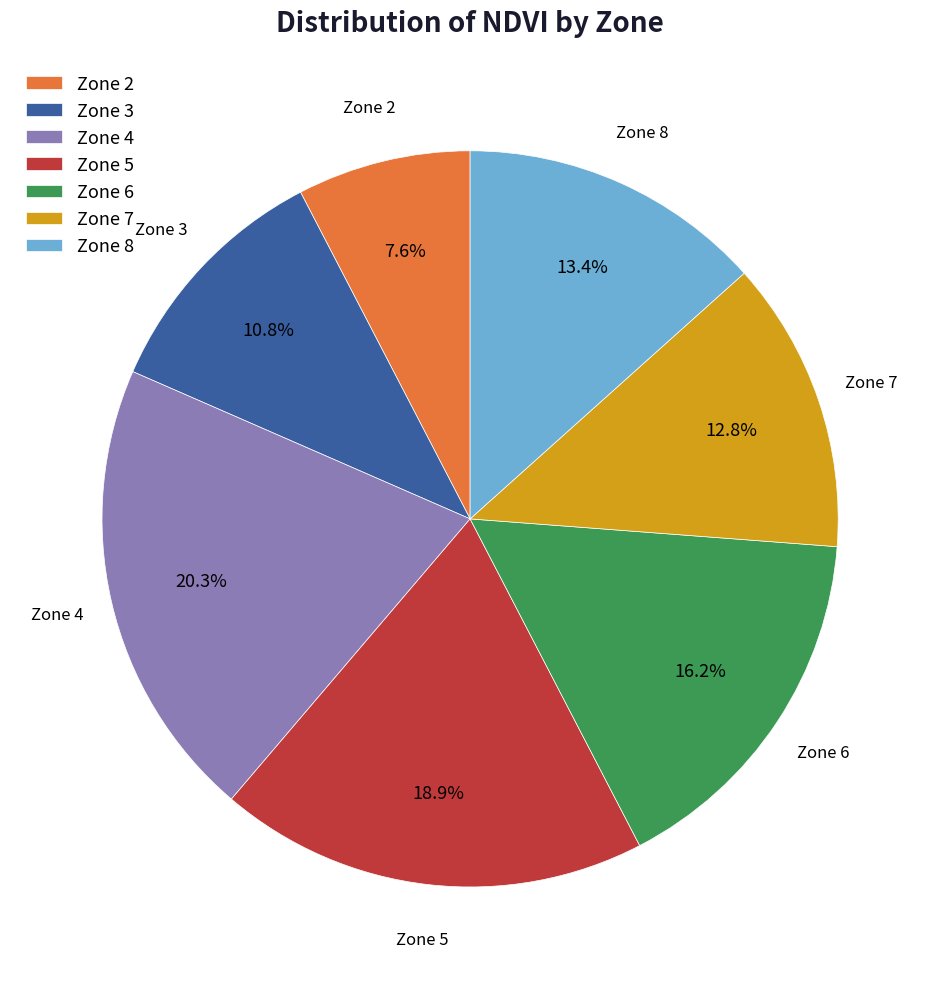

What percentage is NOT represented by Zone 8?

86.6%